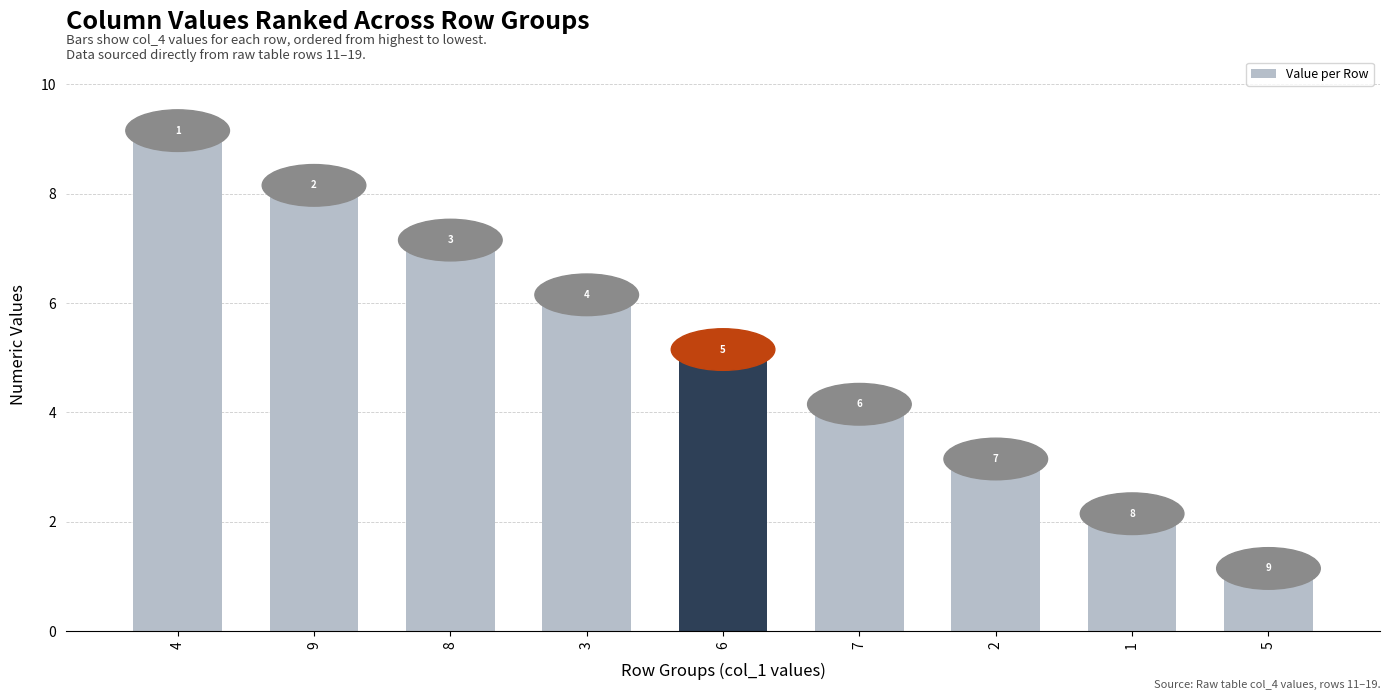

How many data points are less than 5?

4